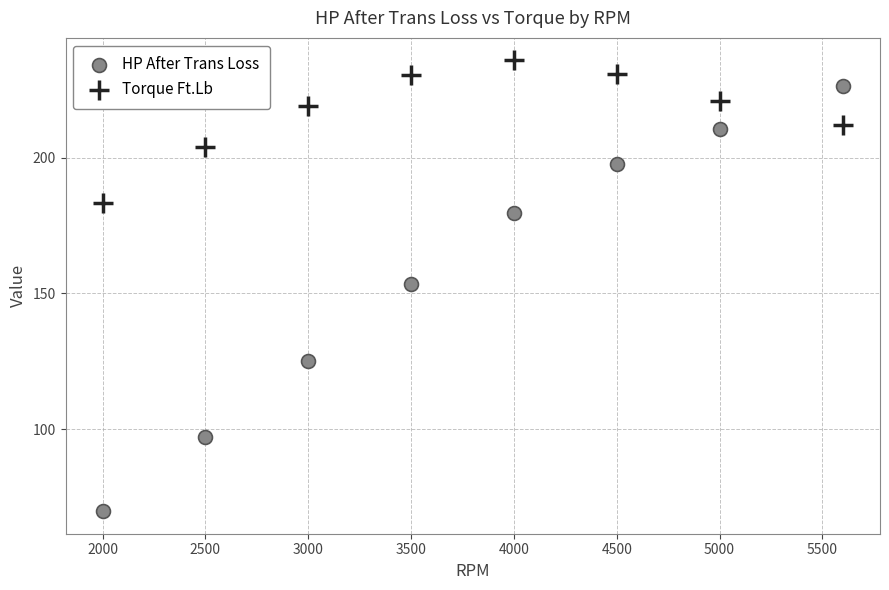

Across all data points, what is the range of Y values (max minus min)?

166.1